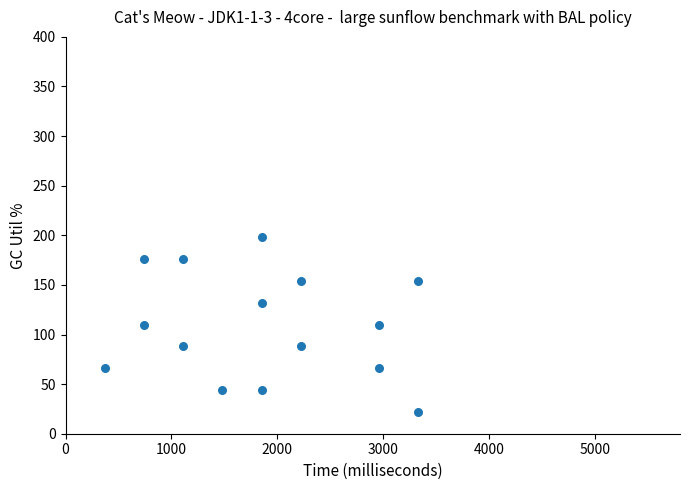

What is the range of X values (max minus min)?

2960